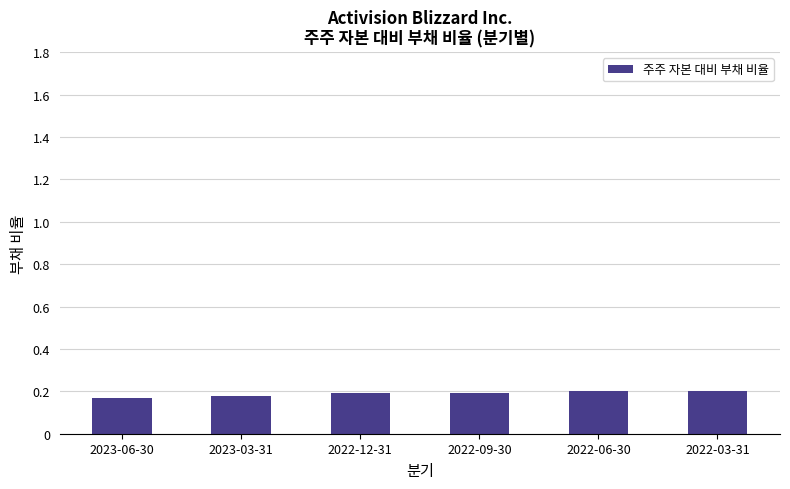

What is the label of the 3rd bar from the left?

2022-12-31